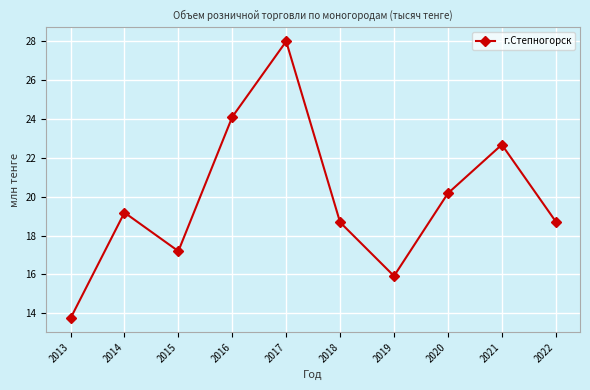

Which label corresponds to the smallest value in the chart?

2013